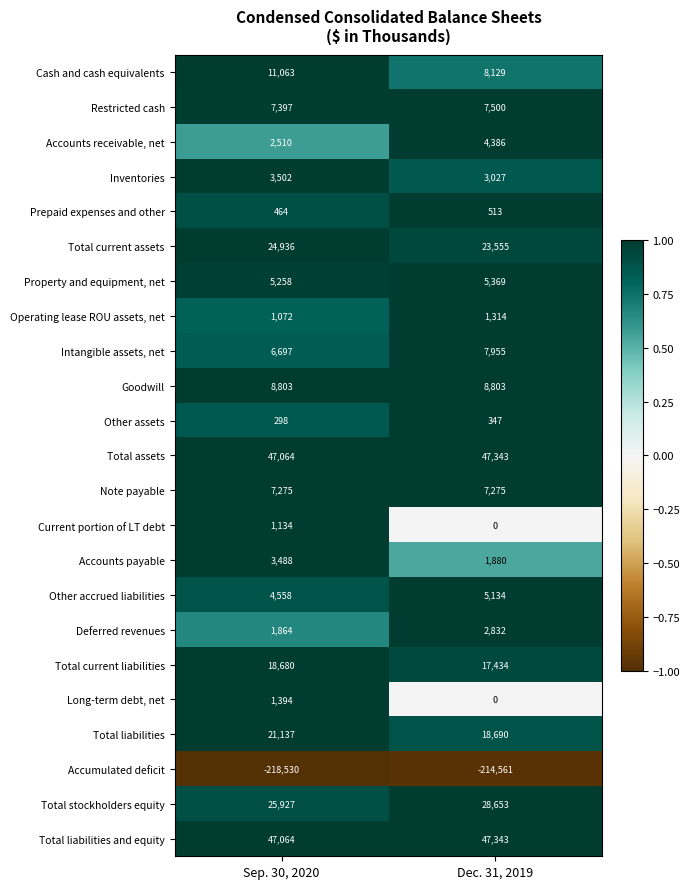

What is the sum of the Prepaid expenses and other values at Dec. 31, 2019 and Sep. 30, 2020?

977